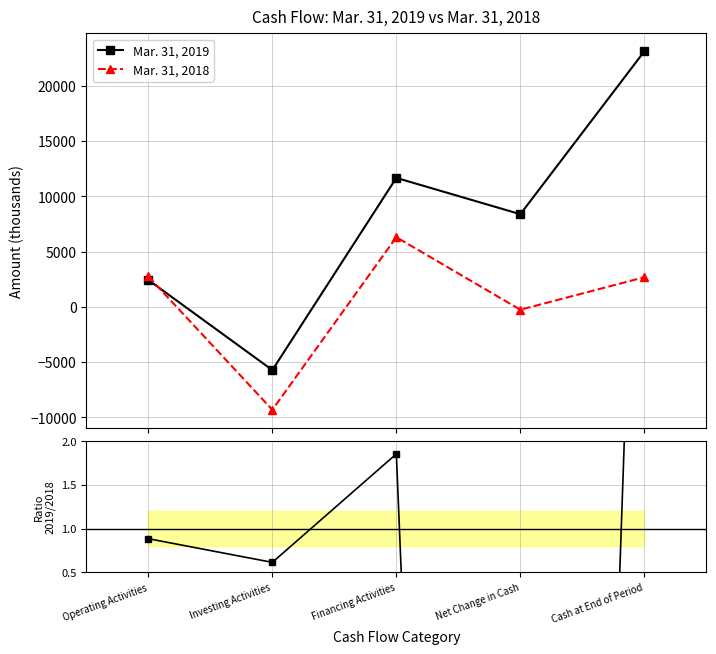

At how many categories does at least one series exceed 2878?

3